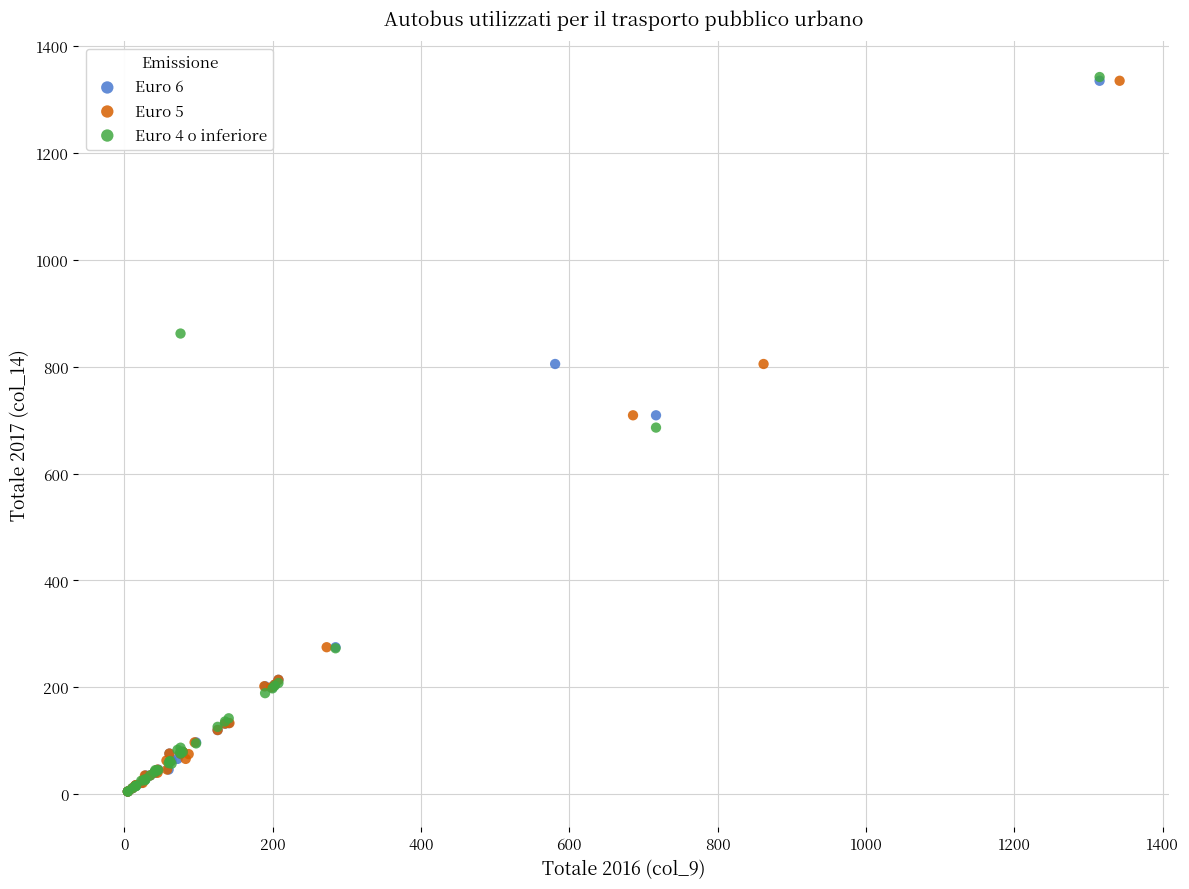

Which series has the widest spread of Y values?

Euro 4 o inferiore